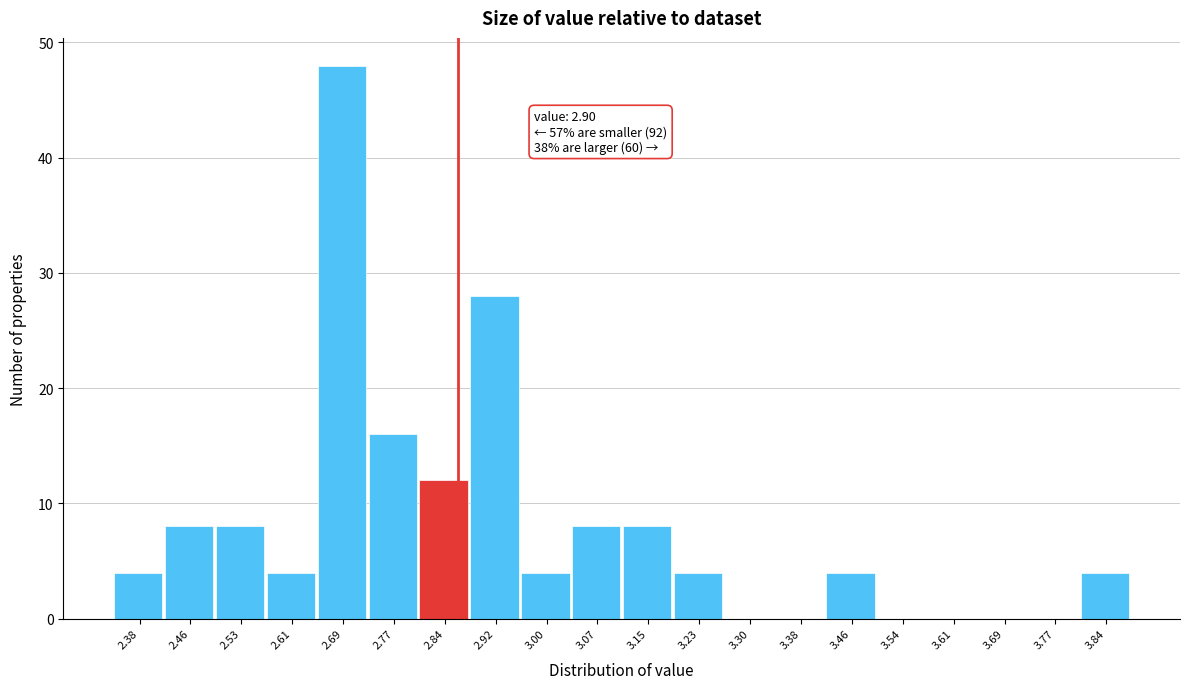

Reading left to right, extract all data points from this chart.

2.38=4	2.46=8	2.53=8	2.61=4	2.69=48	2.77=16	2.84=12	2.92=28	3.00=4	3.07=8	3.15=8	3.23=4	3.30=0	3.38=0	3.46=4	3.54=0	3.61=0	3.69=0	3.77=0	3.84=4